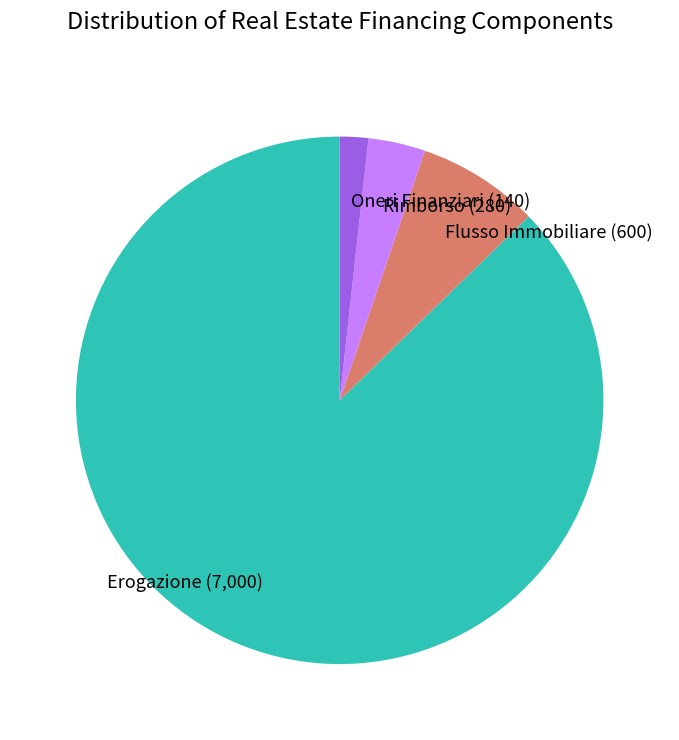

Between Oneri Finanziari and Erogazione, which is larger?

Erogazione